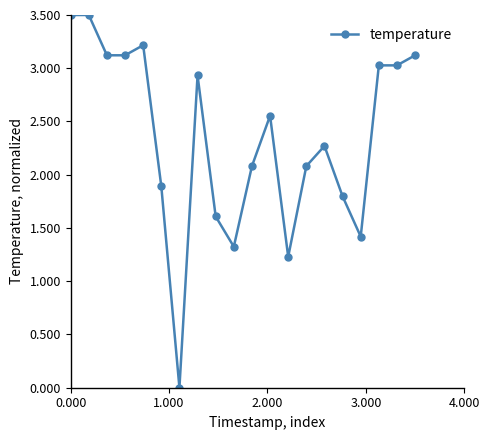

What is the value of the 10th point from the left?

1.3